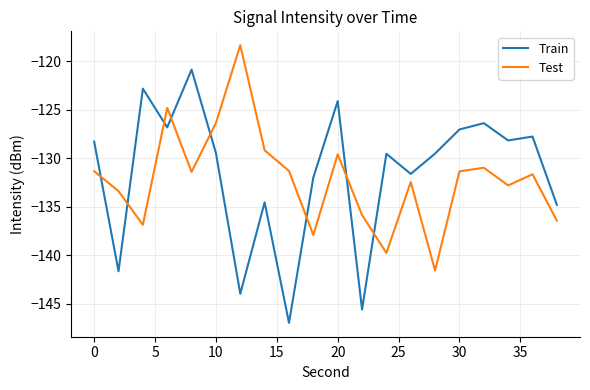

Which series has the widest spread of values?

Train